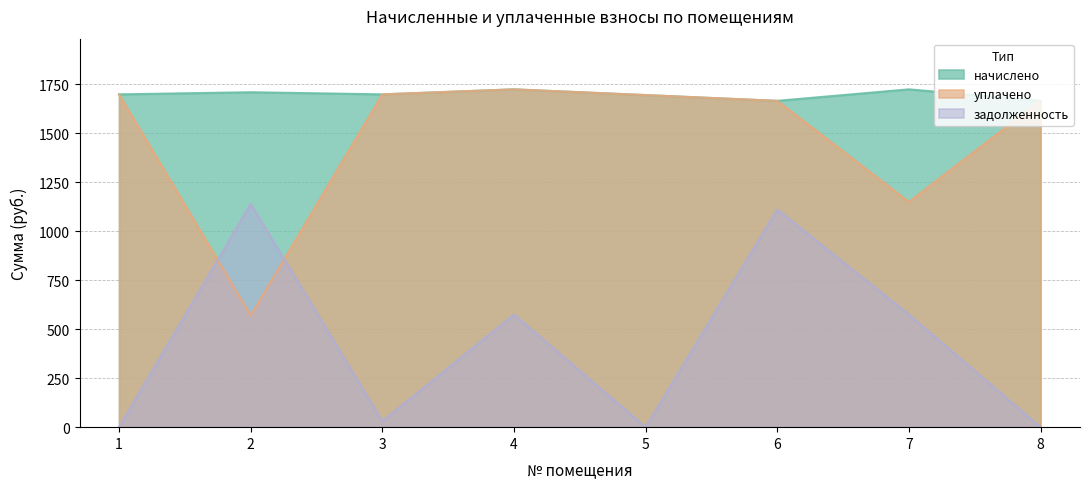

Reading left to right, what are all the values shown in this chart?

начислено: 1697.4	1708.3	1697.4	1723.0	1693.7	1664.4	1723.0	1664.4
уплачено: 1697.4	569.5	1697.4	1723.0	1693.7	1664.4	1148.7	1664.4
задолженность: 0.0	1138.9	30.2	574.3	0.0	1109.6	574.3	0.0